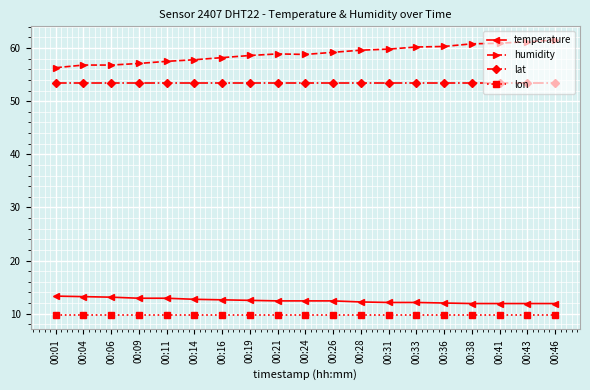

True or false: lon and lat intersect in this chart.

False